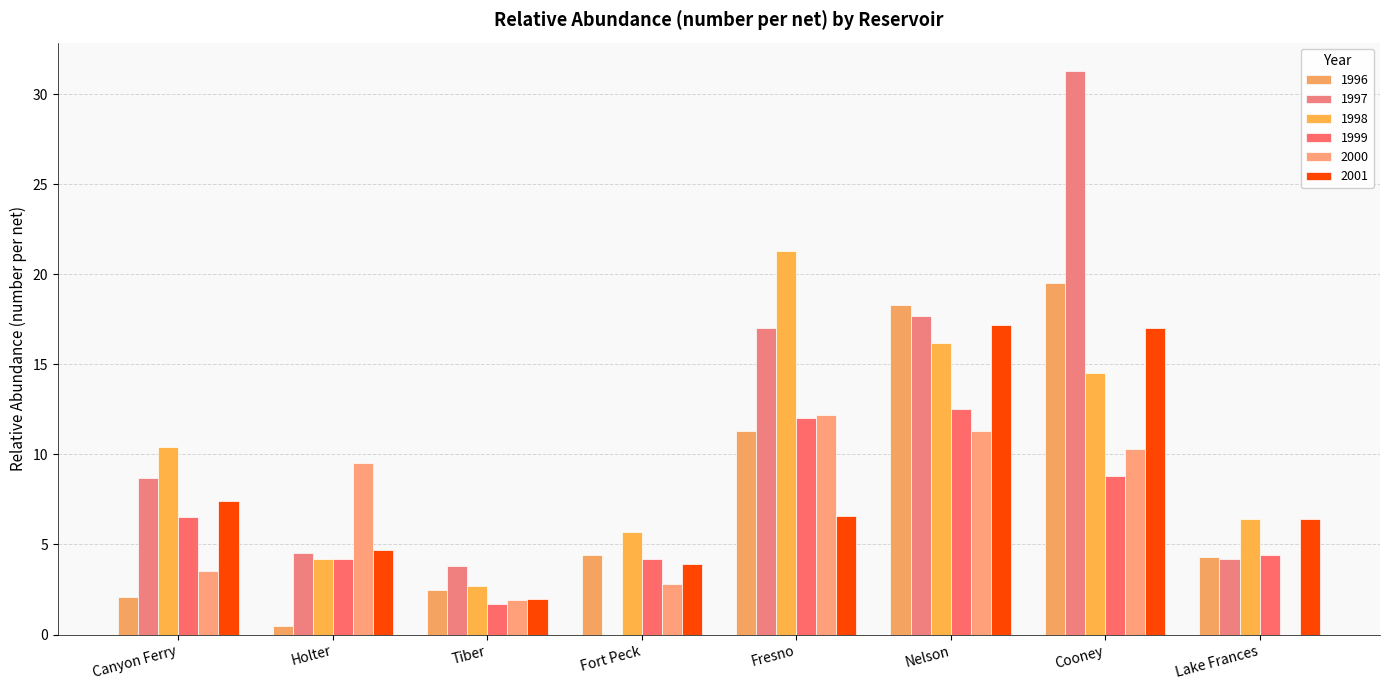

Is it true that 1999 equals 4.4 at Lake Frances?

True